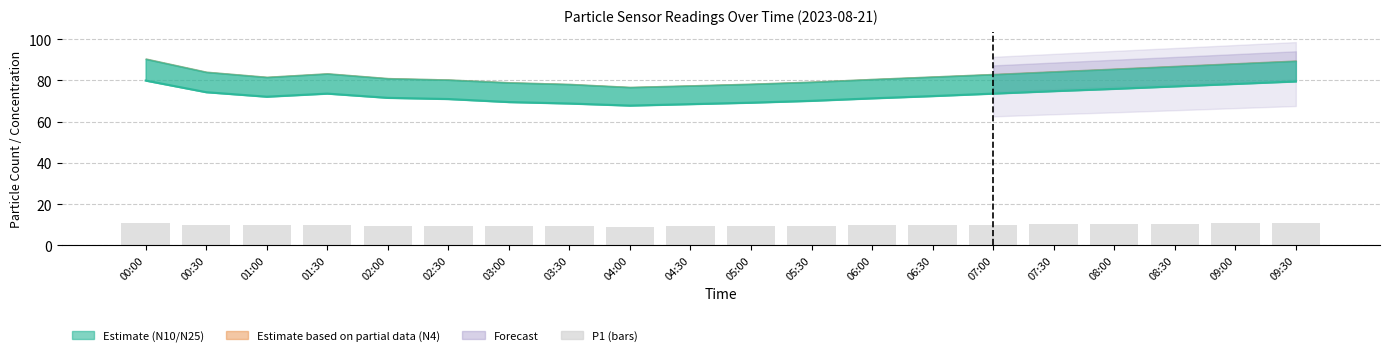

Is the value of N05 at 01:30 greater than the value of P1 at 05:30?

Yes